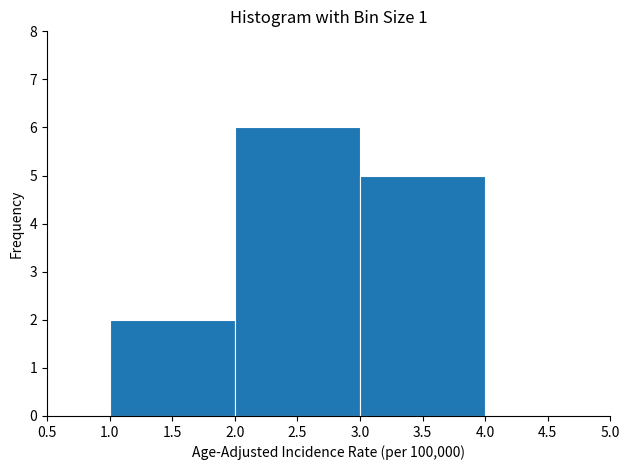

Reading left to right, transcribe this chart: for each bar, give the range it covers on the x-axis and its height. The values are not printed on the chart, so give them approximately, as read against the axis.

1.0 to 2.0: 2
2.0 to 3.0: 6
3.0 to 4.0: 5